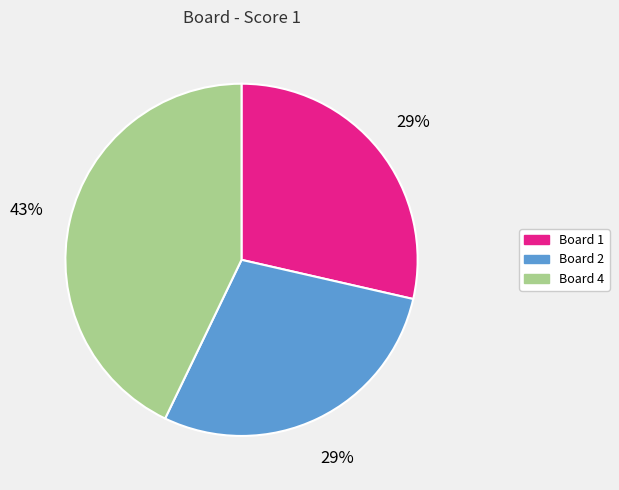

To the nearest percent, what is the average slice percentage?

33%